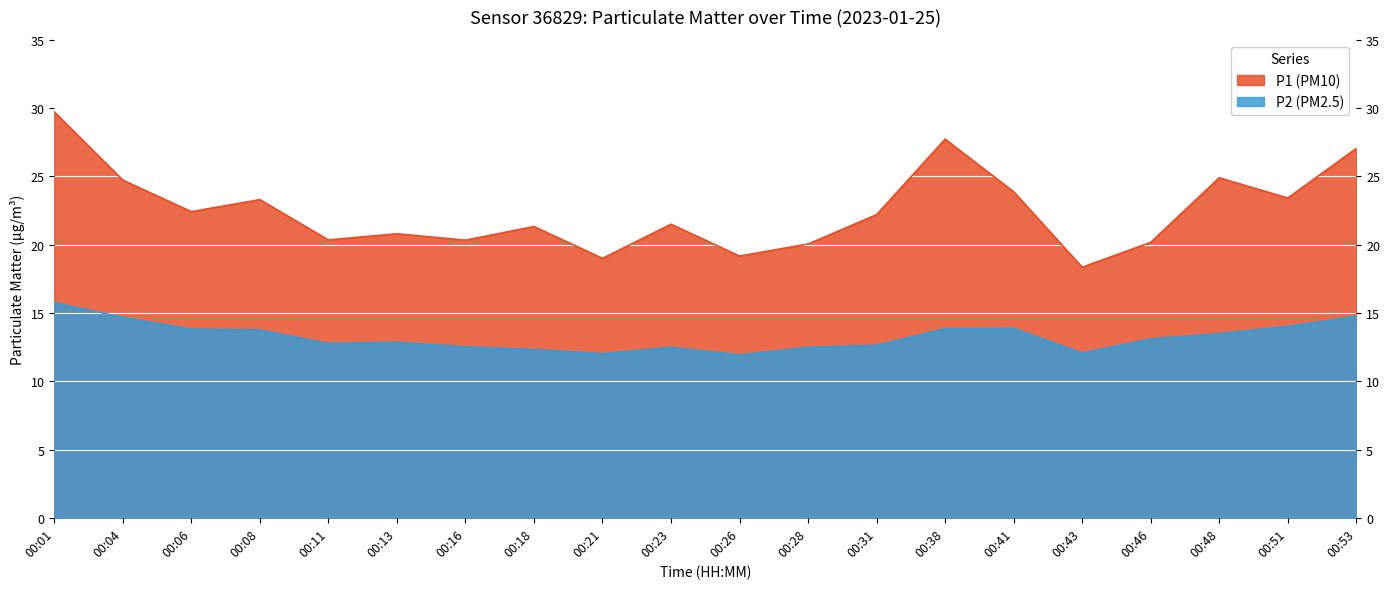

In P2, how many points are higher than both neighbors (excluding endpoints)?

3